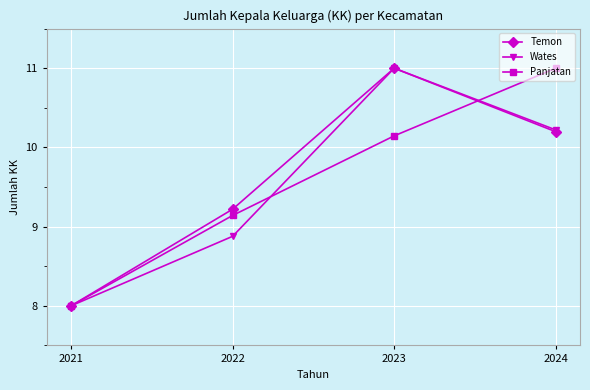

True or false: Panjatan has more than 1 interior local peaks.

False